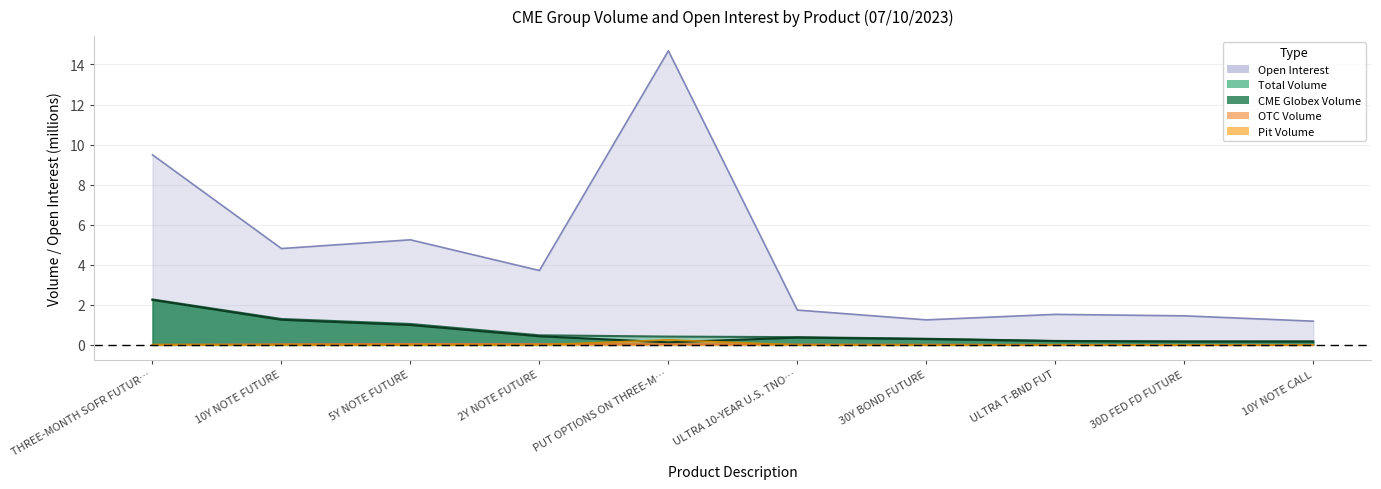

Reading left to right, list all the values displayed in this chart.

CME Globex Volume: 2.2	1.3	1.0	0.4	0.1	0.4	0.3	0.2	0.2	0.2
Pit Volume: 0.0	0.0	0.0	0.0	0.3	0.0	0.0	0.0	0.0	0.0
OTC Volume: 0.0	0.0	0.1	0.0	0.0	0.0	0.0	0.0	0.0	0.0
Total Volume: 2.3	1.3	1.0	0.5	0.4	0.4	0.3	0.2	0.2	0.2
Open Interest: 9.5	4.8	5.2	3.7	14.7	1.7	1.2	1.5	1.5	1.2